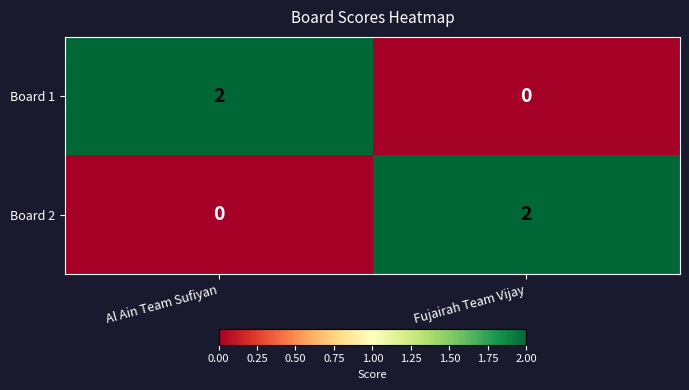

At which label does Board 2 reach its minimum?

Al Ain Team Sufiyan